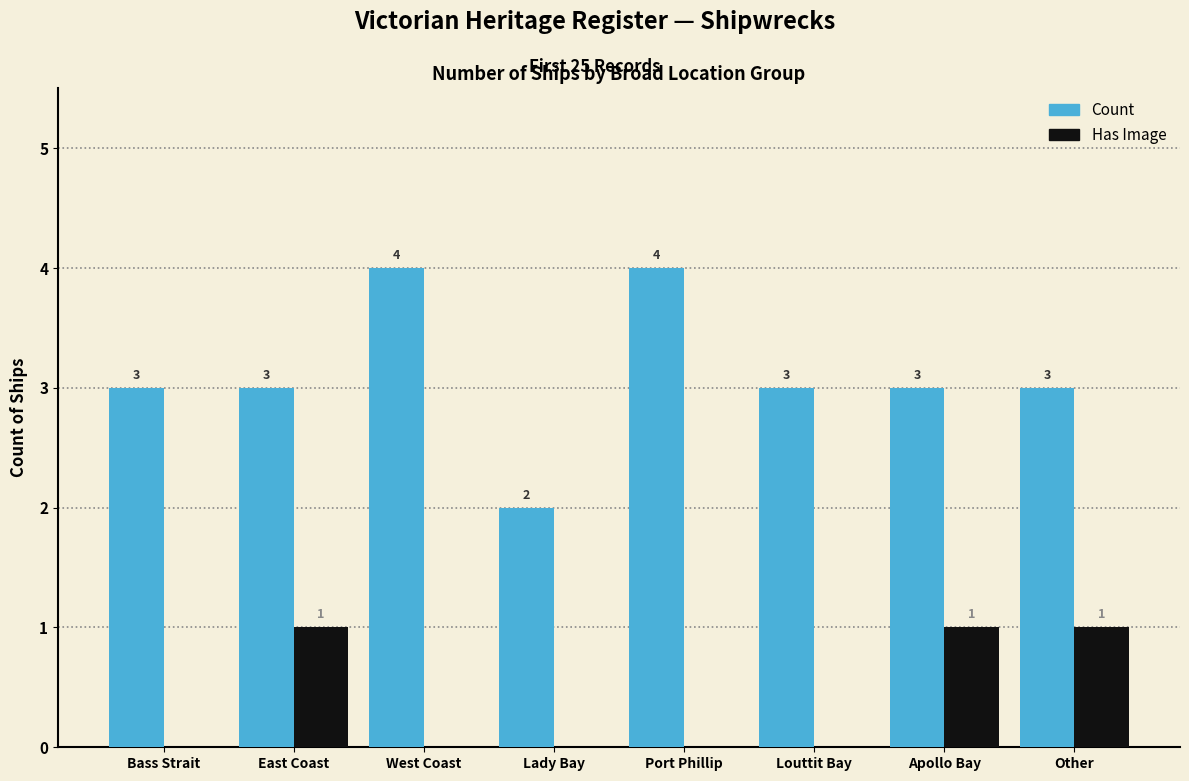

What value does the Count series have at West Coast?

4